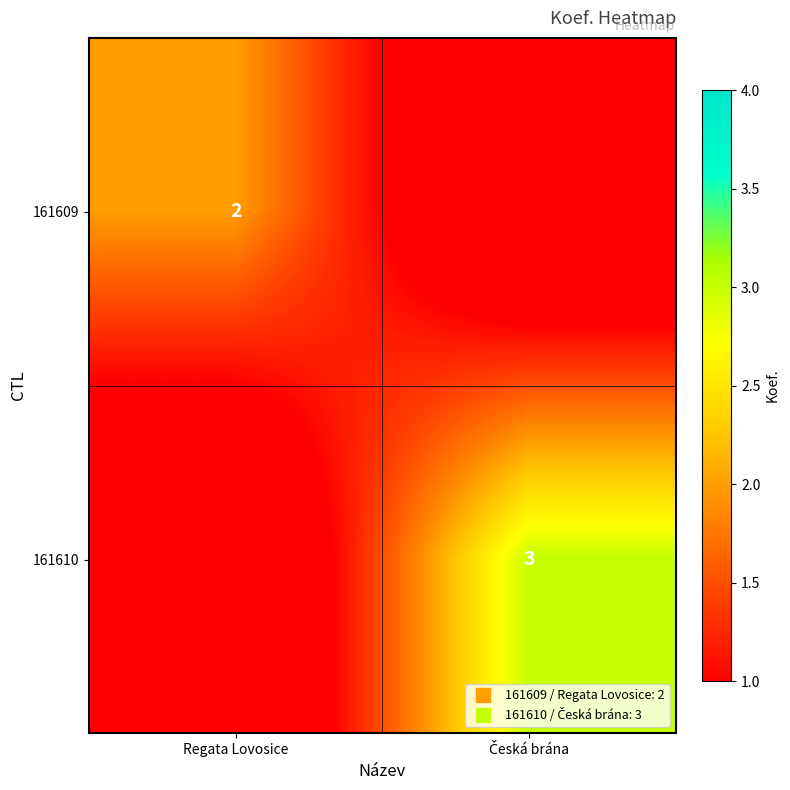

List the labels in order of 161609 value, smallest first.

Česká brána, Regata Lovosice